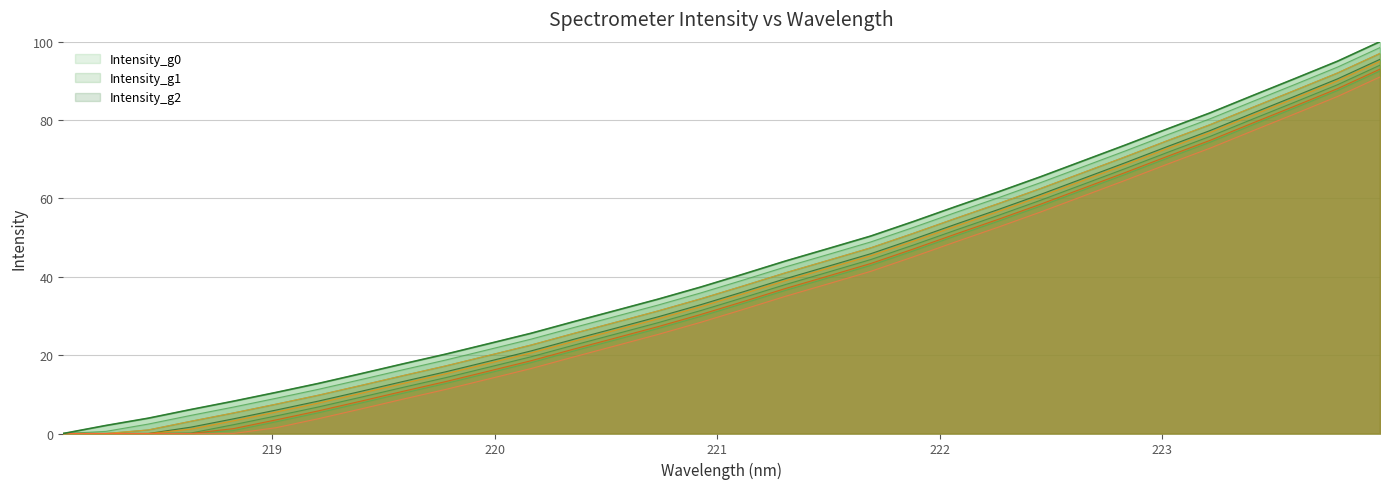

The chart shows a value of 127.1 at 223.408. True or false?

False